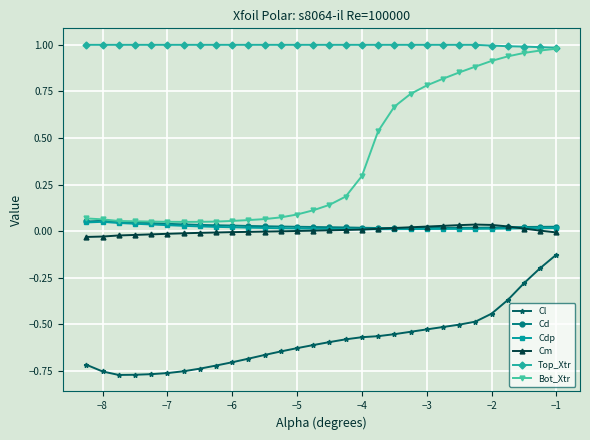

Which series has the largest range (max minus min)?

Bot_Xtr